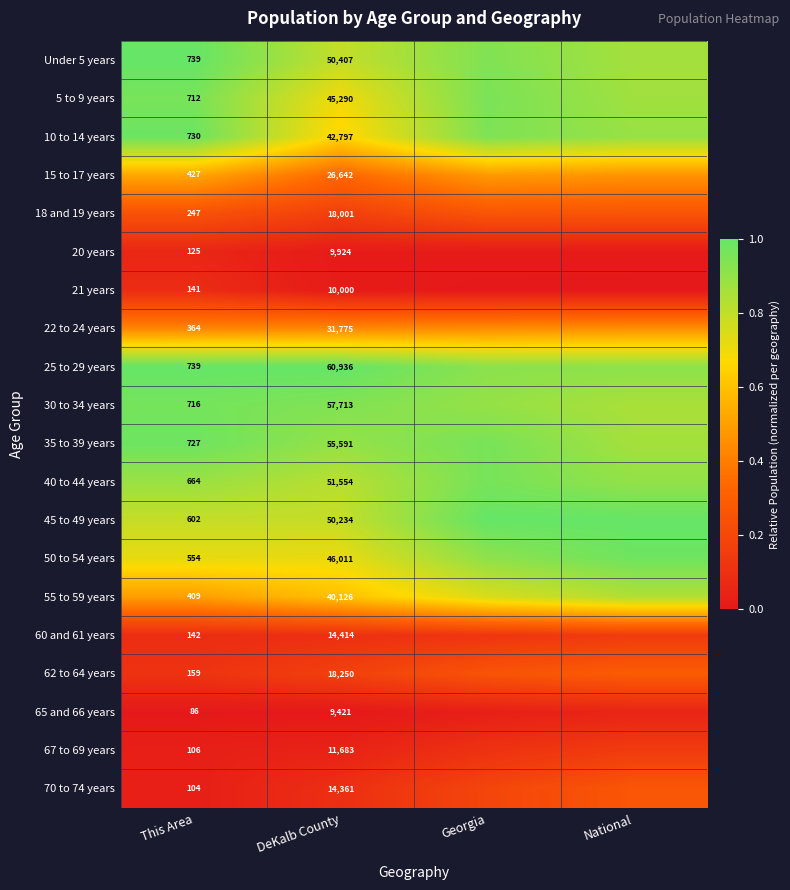

Which category has the lowest value across all series?

Georgia